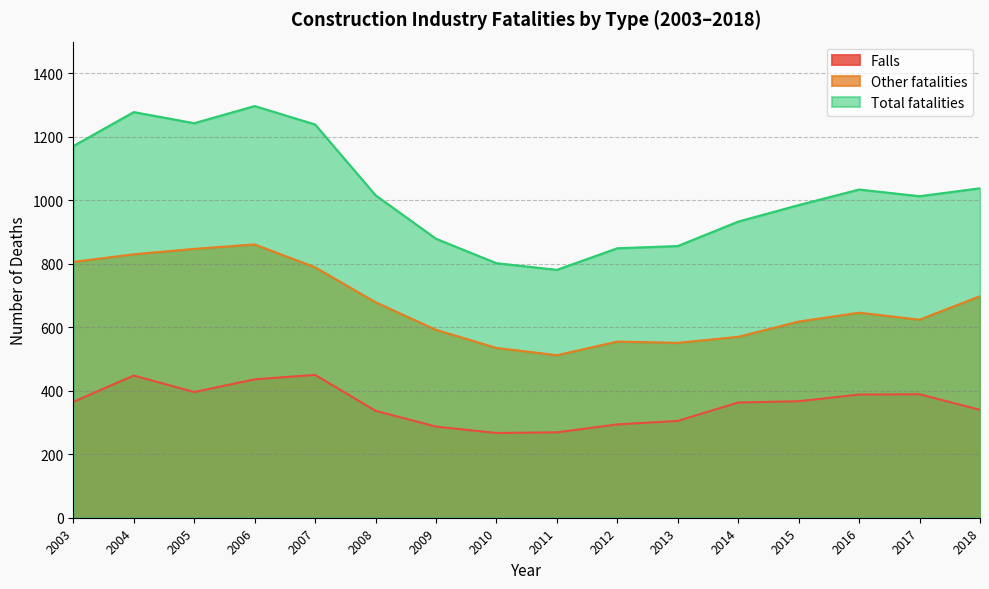

Read the Total fatalities value at 2017, to the nearest 10.

1010